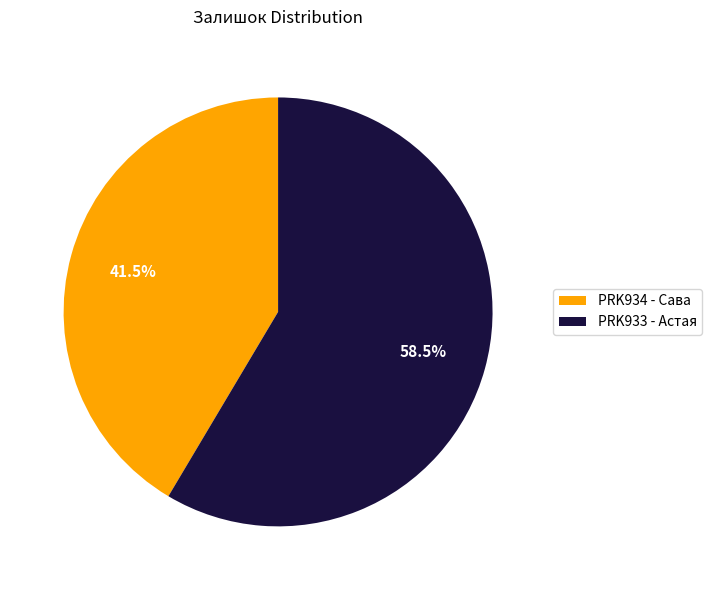

Rank the categories by value from highest to lowest.

PRK933 - Астая, PRK934 - Сава